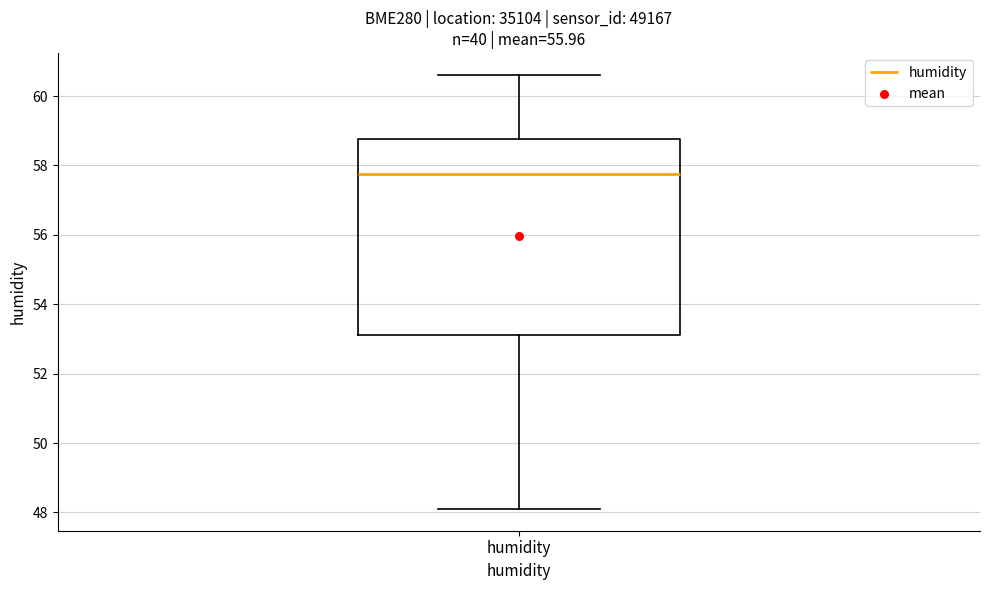

Read this box plot against the y-axis: the position of the median line, the range covered by the box, and the ends of both whiskers. The values are not printed on the chart, so give them approximately, as read against the axis.

median 57.8, box 53.2 to 58.8, whiskers 48.2 to 60.6